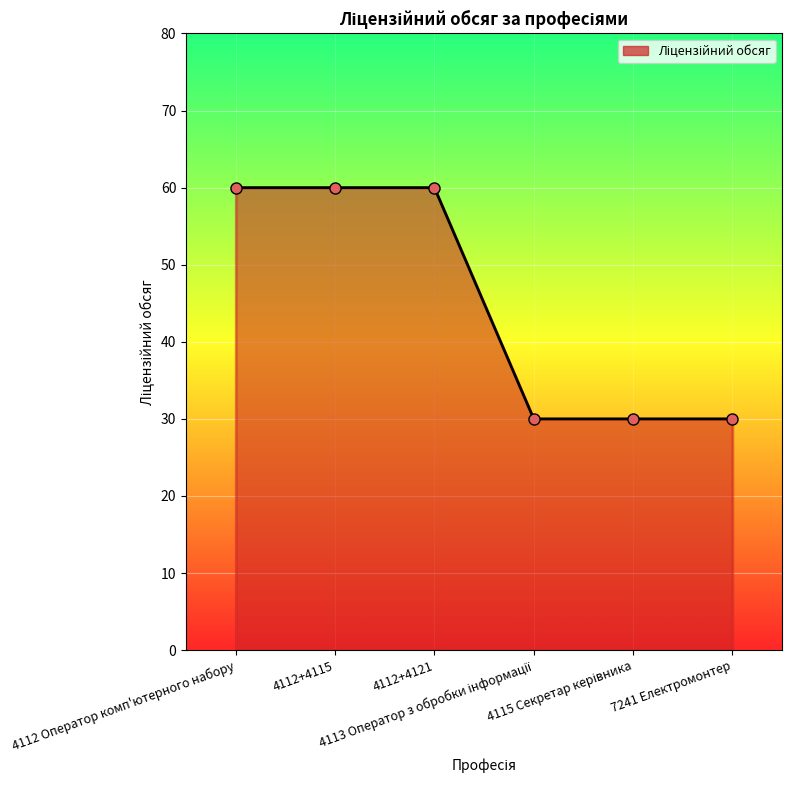

What is the greatest value displayed?

60